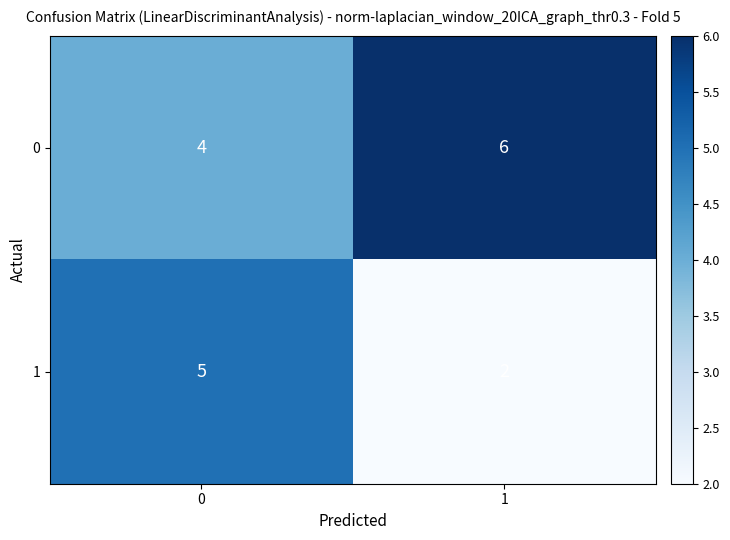

What is the sum of all 1 values?

7